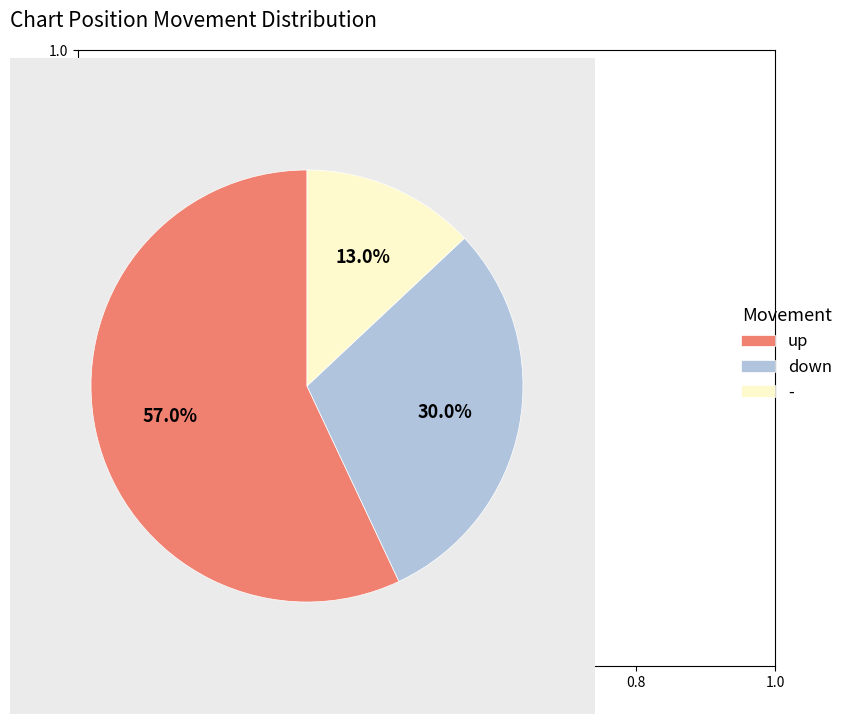

What percentage is NOT represented by down?

70.0%